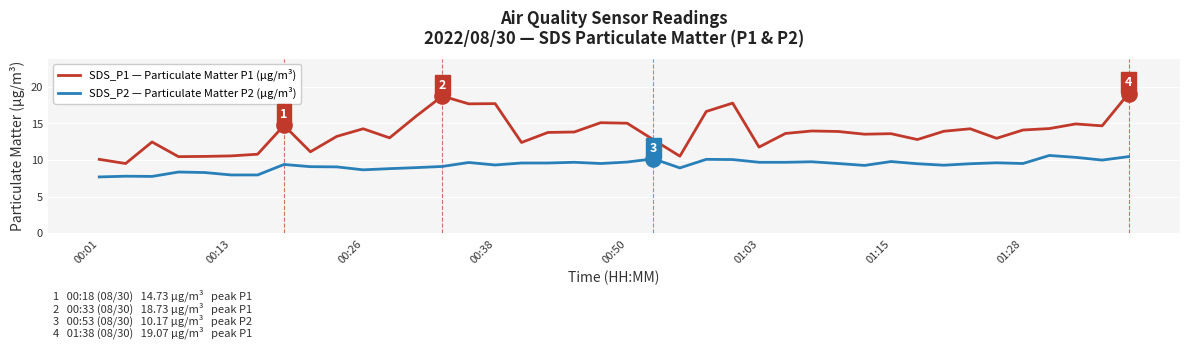

Which series has the largest range (max minus min)?

SDS_P1 — Particulate Matter P1 (µg/m³)